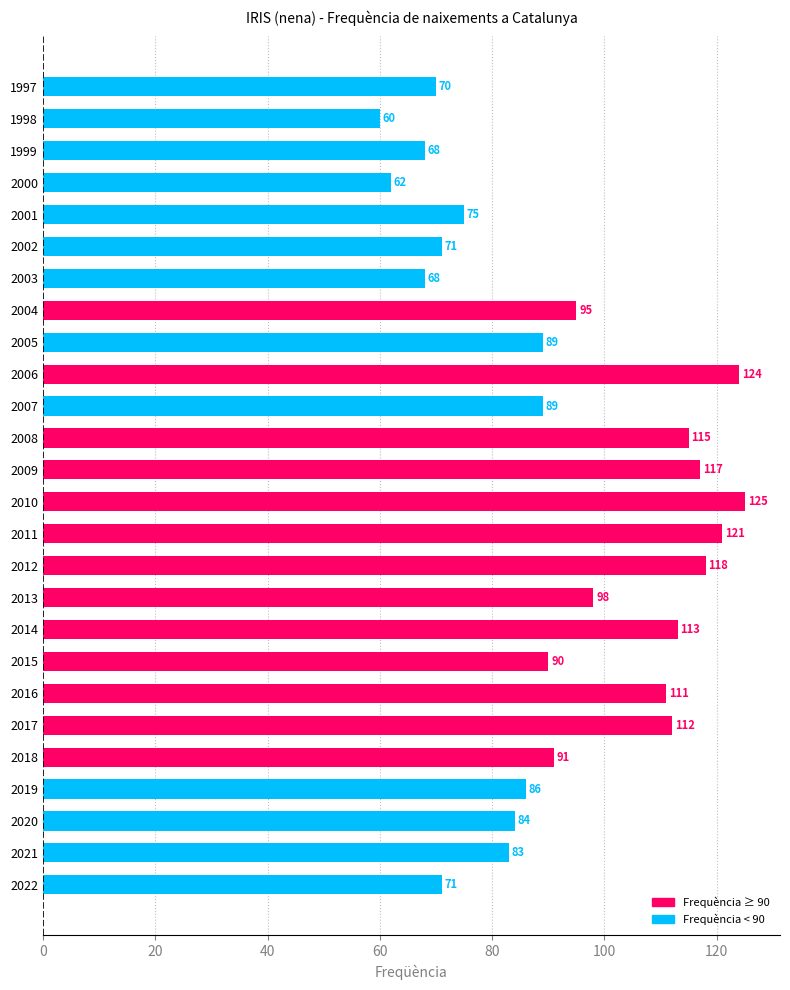

What is the change in value from 2018 to 2003?

-23